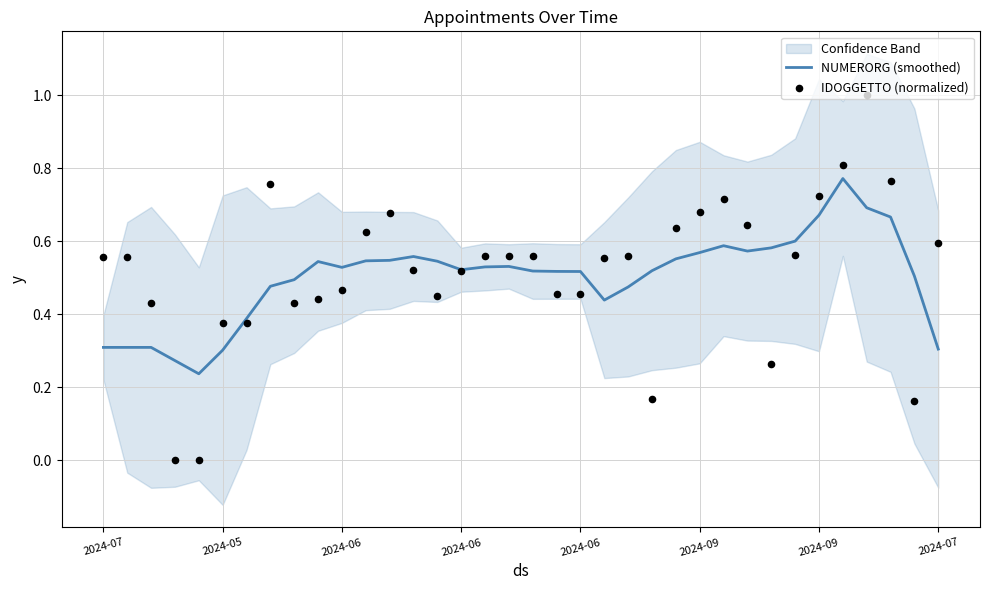

Which series contains the highest Y value?

IDOGGETTO (normalized)